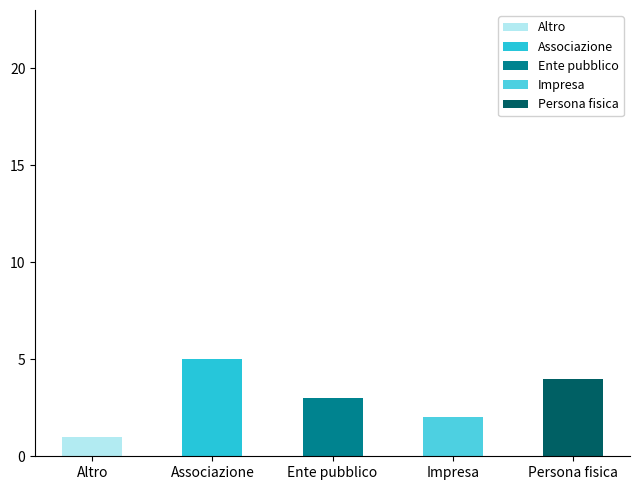

How many bars are there in total?

5